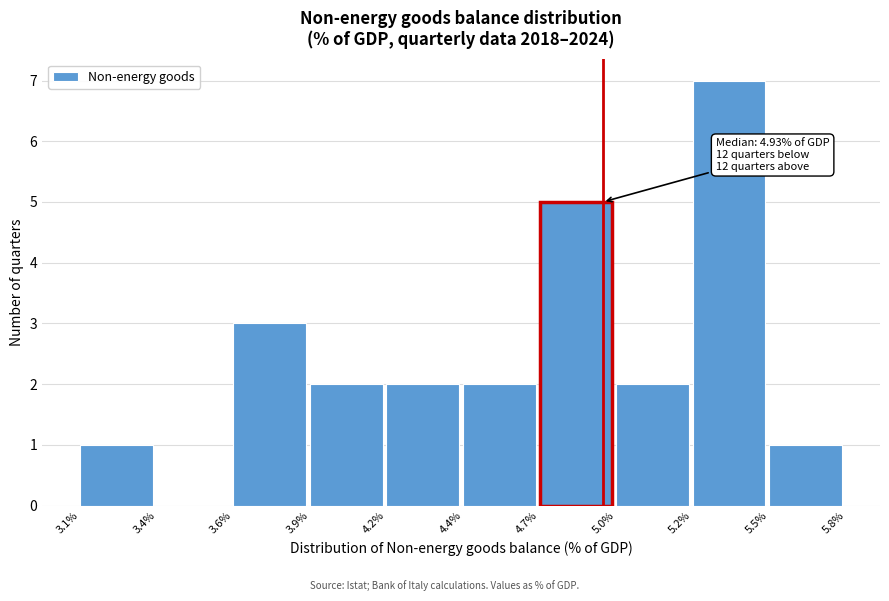

Reading left to right, extract all data points from this chart.

3.1%=1	3.4%=0	3.6%=3	3.9%=2	4.2%=2	4.4%=2	4.7%=5	5.0%=2	5.2%=7	5.5%=1